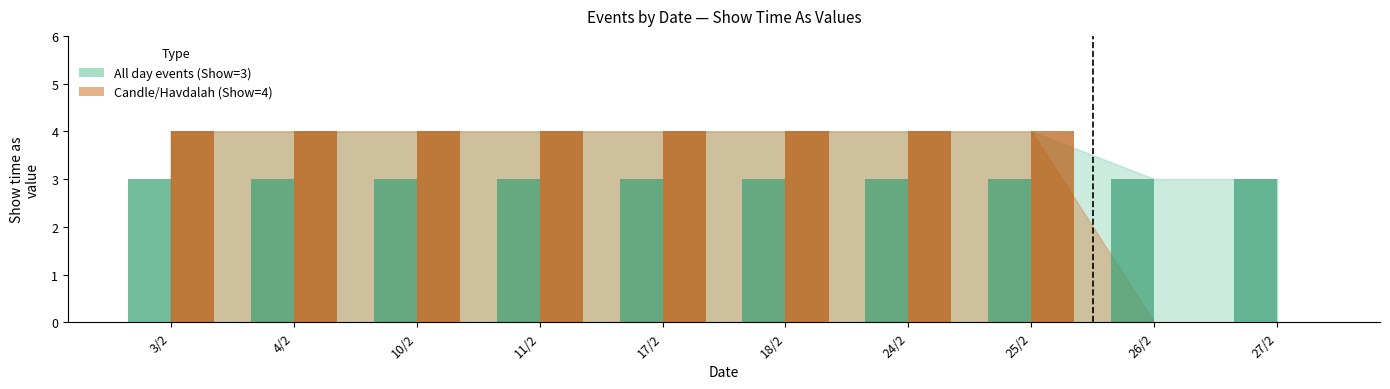

What is the total value across all series at 26/2?

3